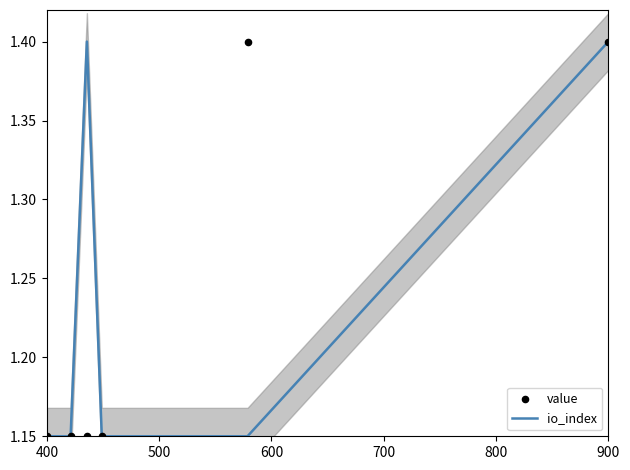

Which series has the largest total across all categories?

io_index